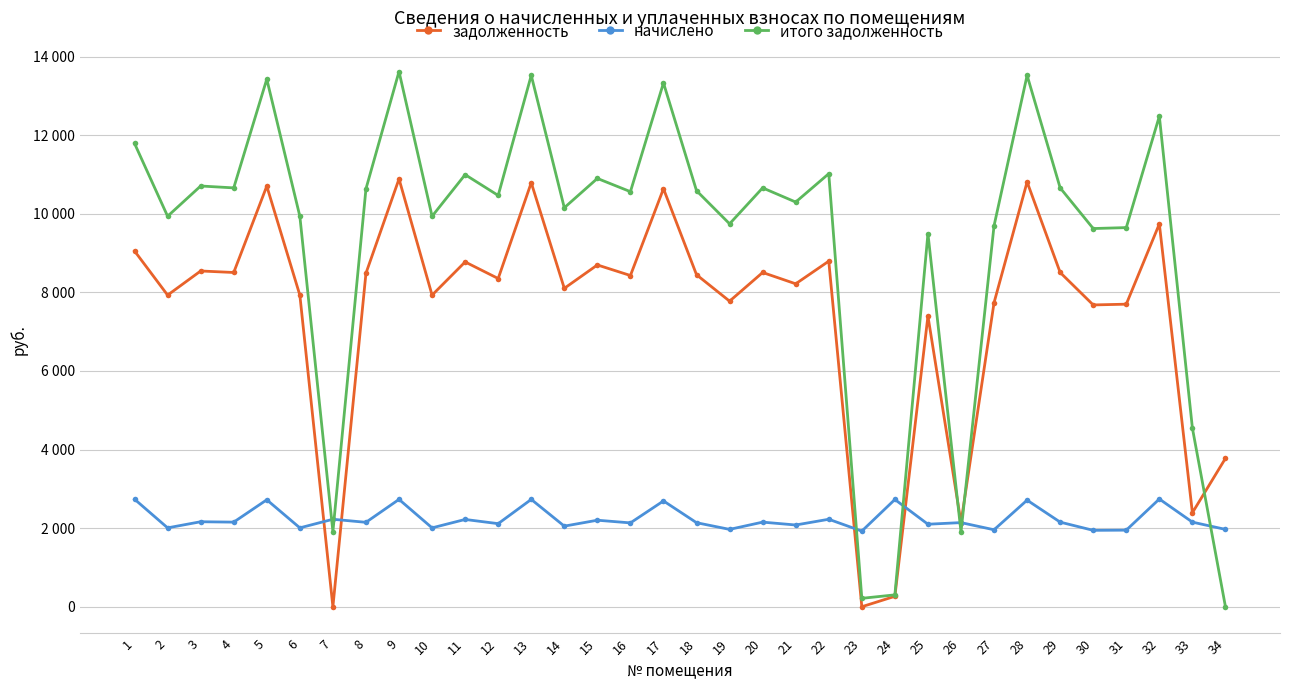

After their last crossing, which series has the higher values: задолженность or итого задолженность?

задолженность